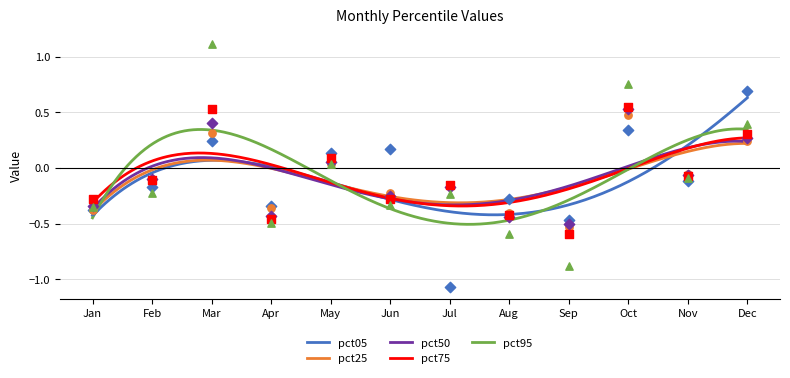

Is the value of pct50 at Oct greater than the value of pct95 at Jun?

Yes